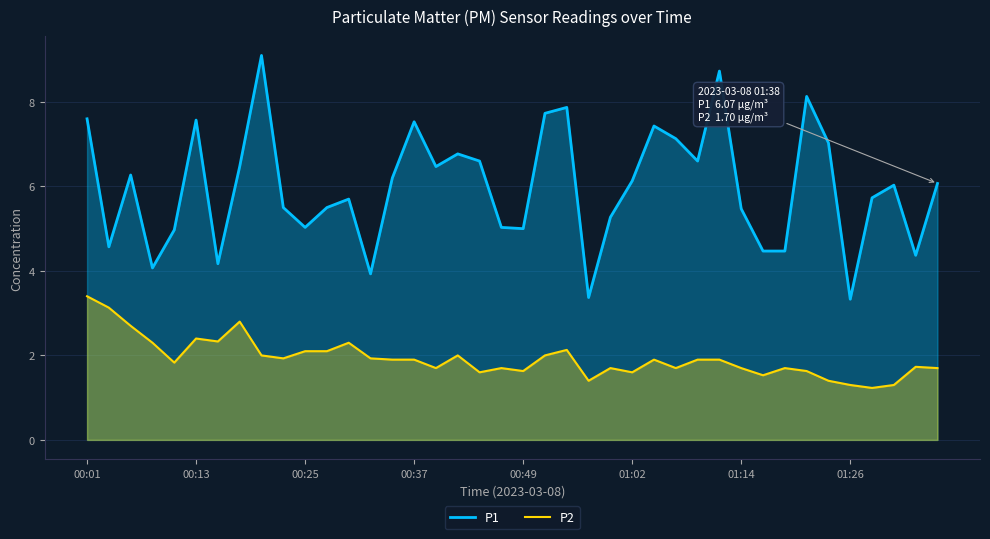

Between 29 and 14, which is larger?

29